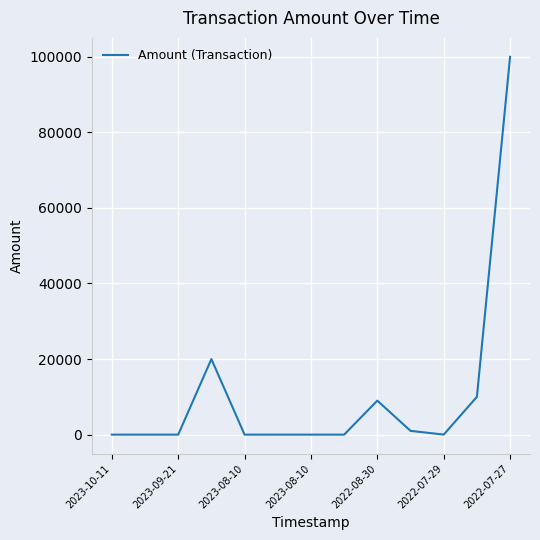

What is the difference between the maximum and minimum values?

100000